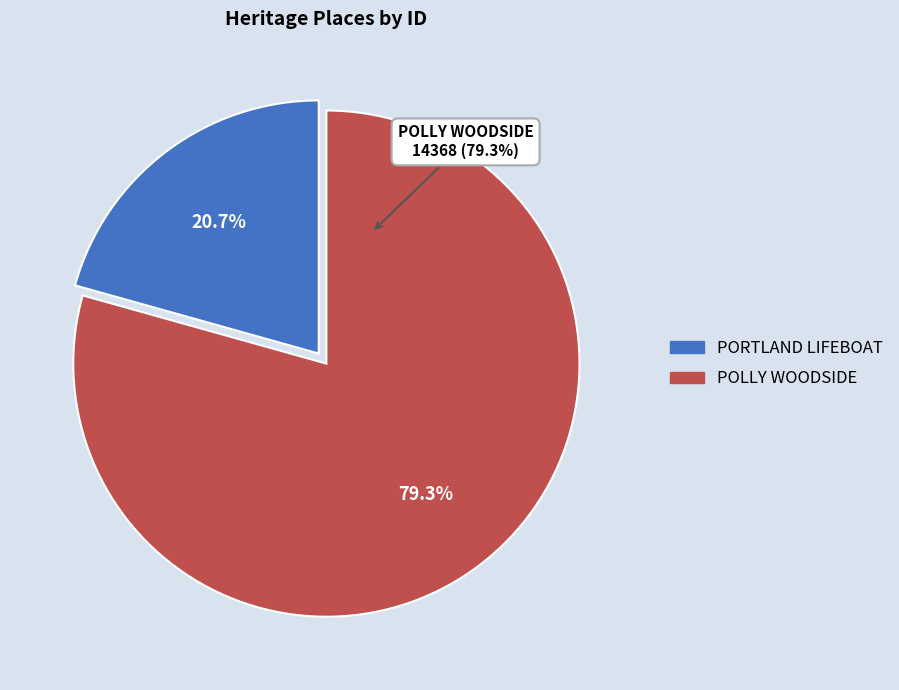

Count the number of slices in the pie.

2